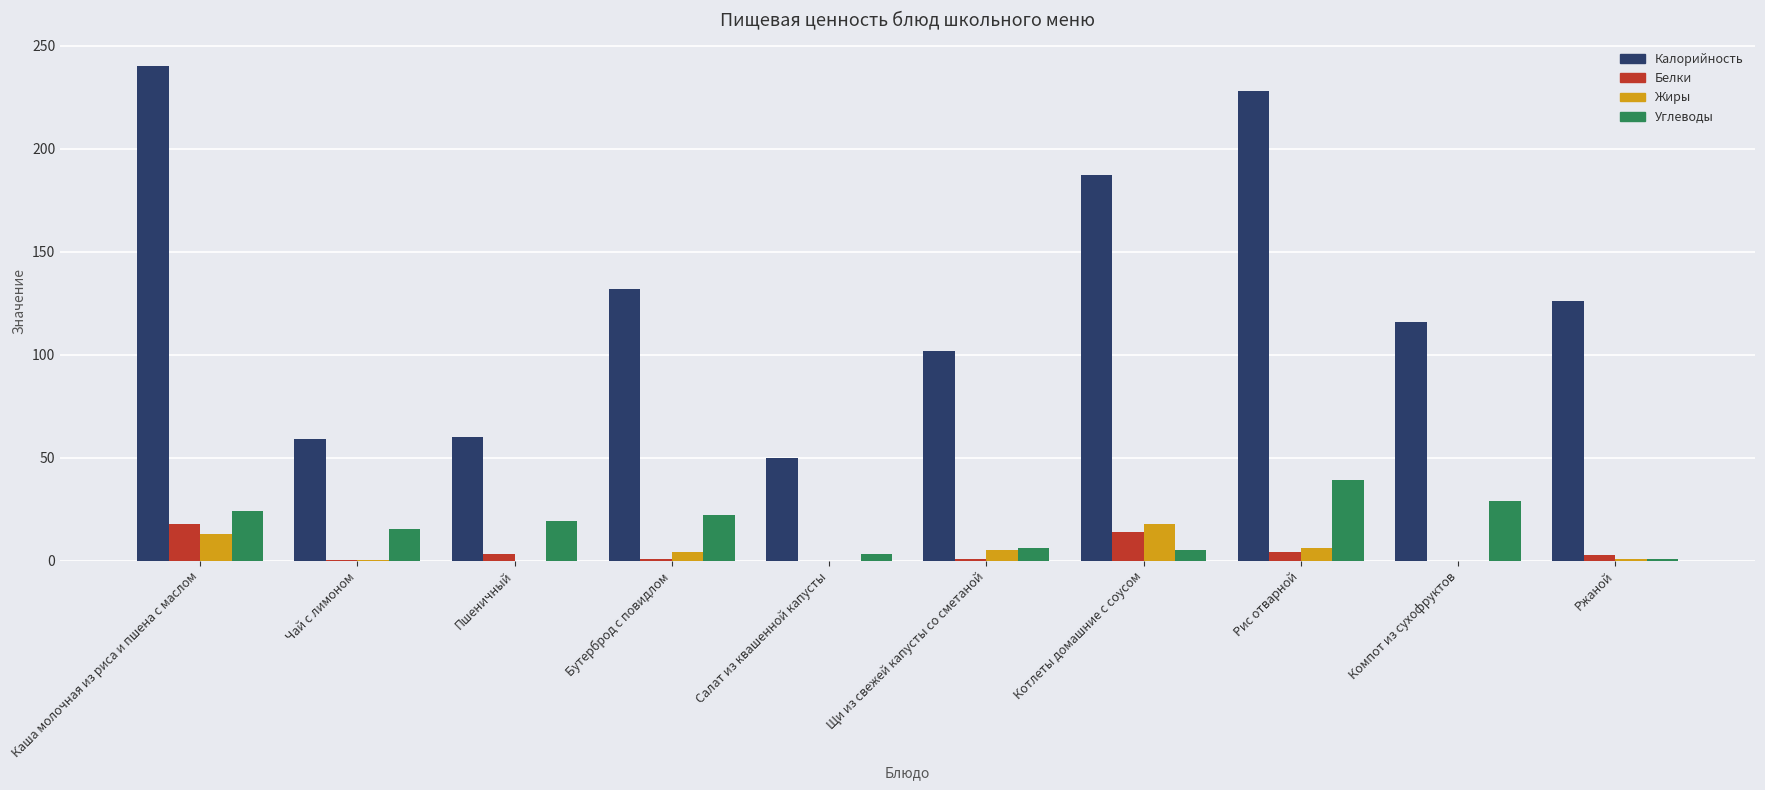

Which series changed the most between Каша молочная из риса и пшена с маслом and Компот из сухофруктов?

Калорийность